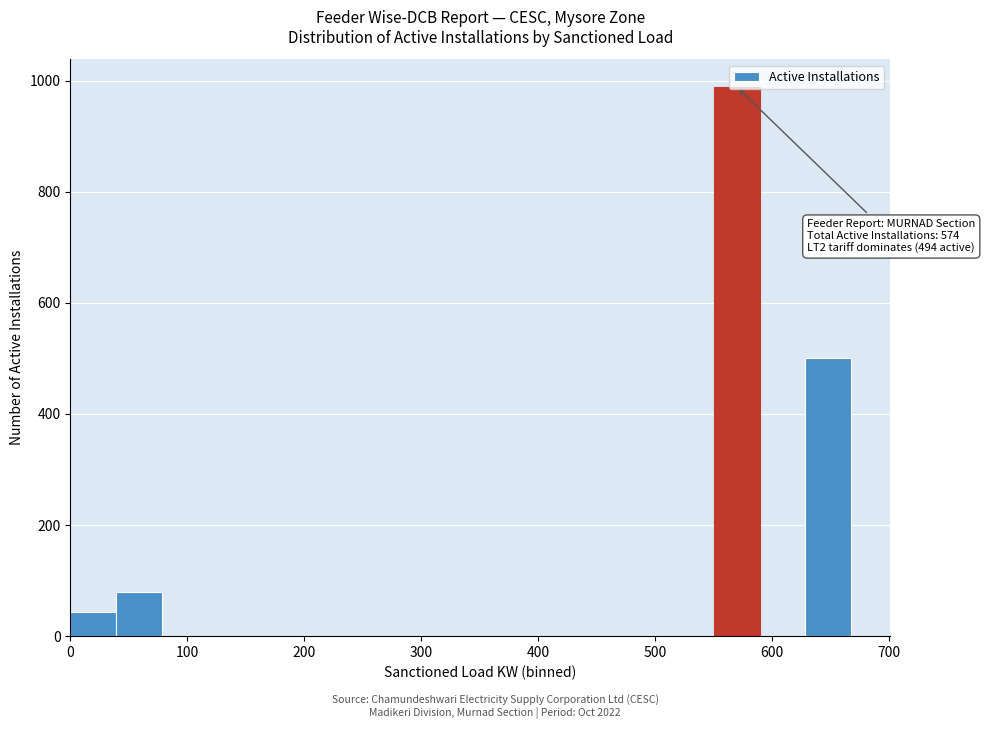

Around what value on the x-axis is the tallest bar? Give the approximate position of its centre, as read against the axis.

570